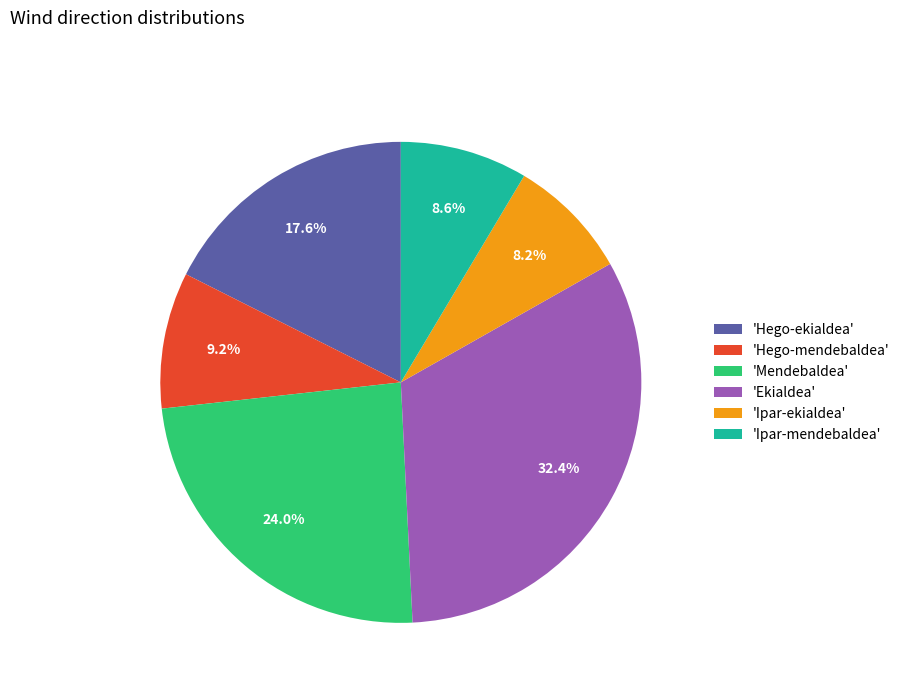

Does 'Hego-mendebaldea' account for over 50% of the chart?

No